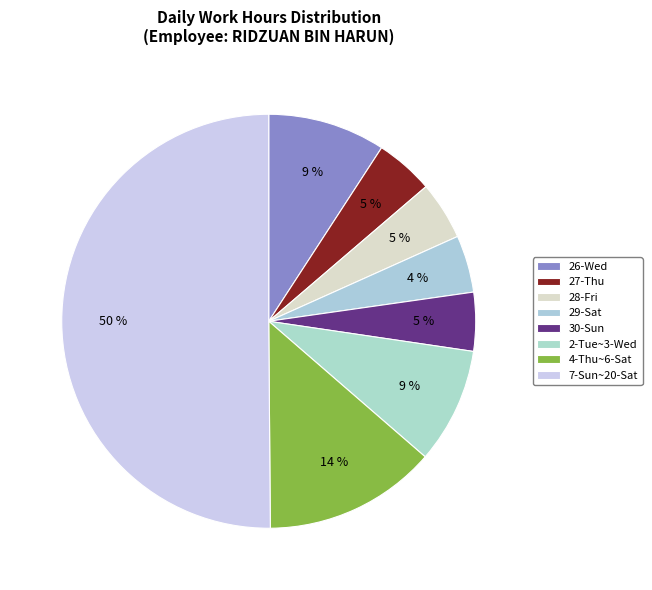

What percentage is NOT represented by 29-Sat?

95.5%